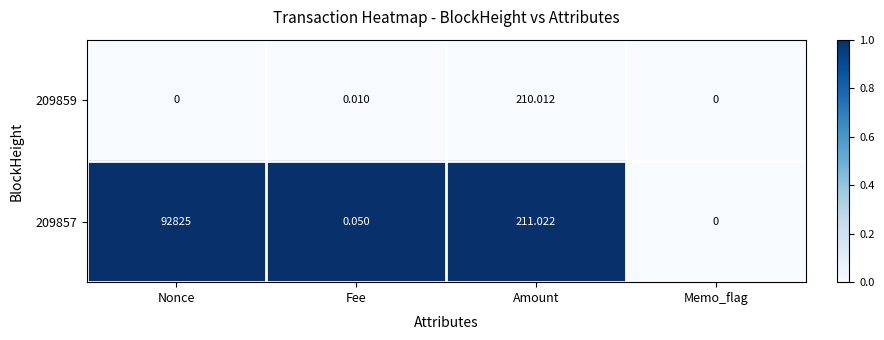

Which series changed the most between Fee and Memo_flag?

209857